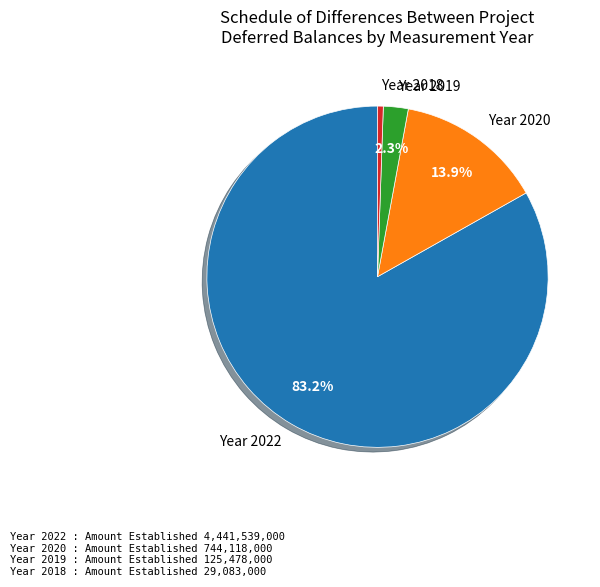

Is there a majority slice in this chart?

Yes